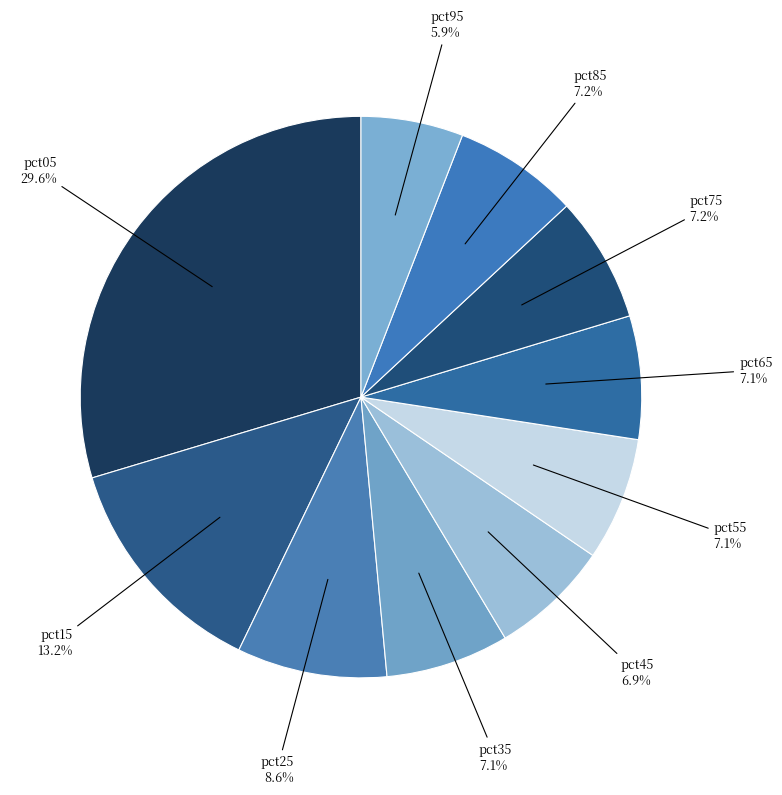

Does pct55 represent more than half of the total?

No